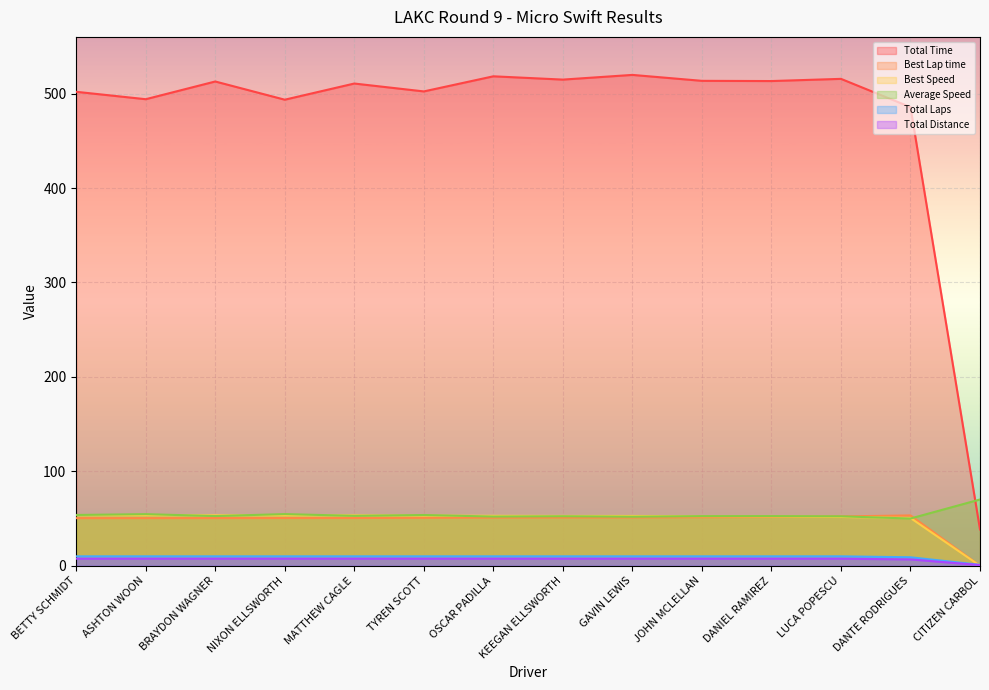

The value of Average Speed at MATTHEW CAGLE is 80.1. True or false?

False